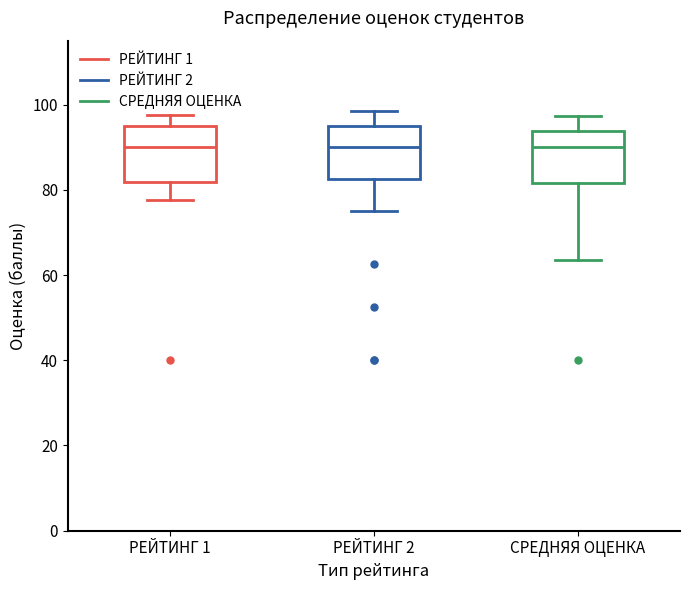

Reading left to right, transcribe this box plot: for each box, give where its median line is, the range the box spans, and where its two whiskers end, as read against the y-axis. The values are not printed on the chart, so give them approximately, as read against the axis.

РЕЙТИНГ 1: median 90, box 82 to 96, whiskers 78 to 98
РЕЙТИНГ 2: median 90, box 82 to 96, whiskers 76 to 98
СРЕДНЯЯ ОЦЕНКА: median 90, box 82 to 94, whiskers 64 to 98